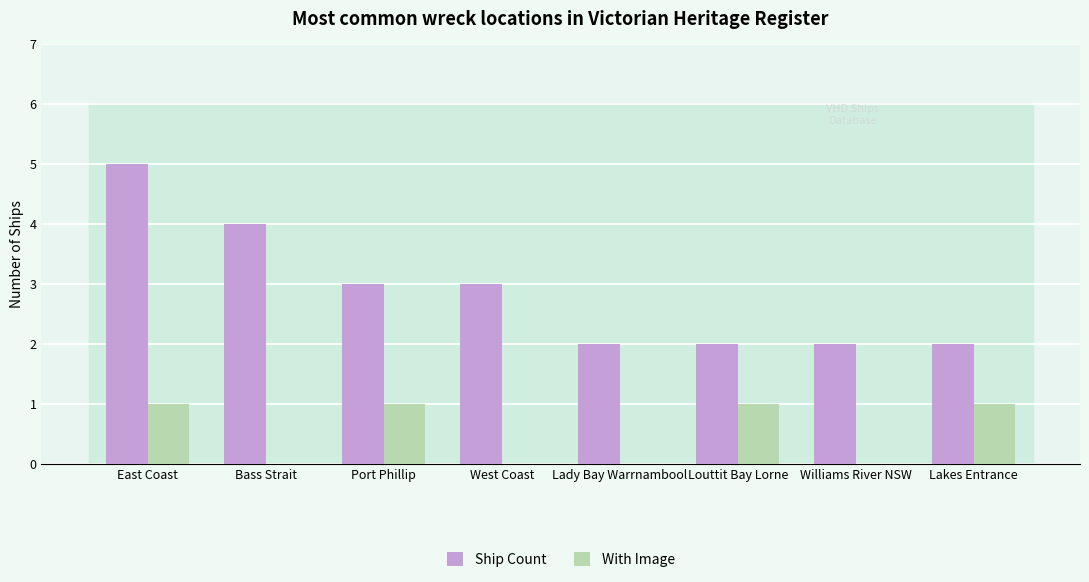

The With Image series shows 0 at West Coast. True or false?

True